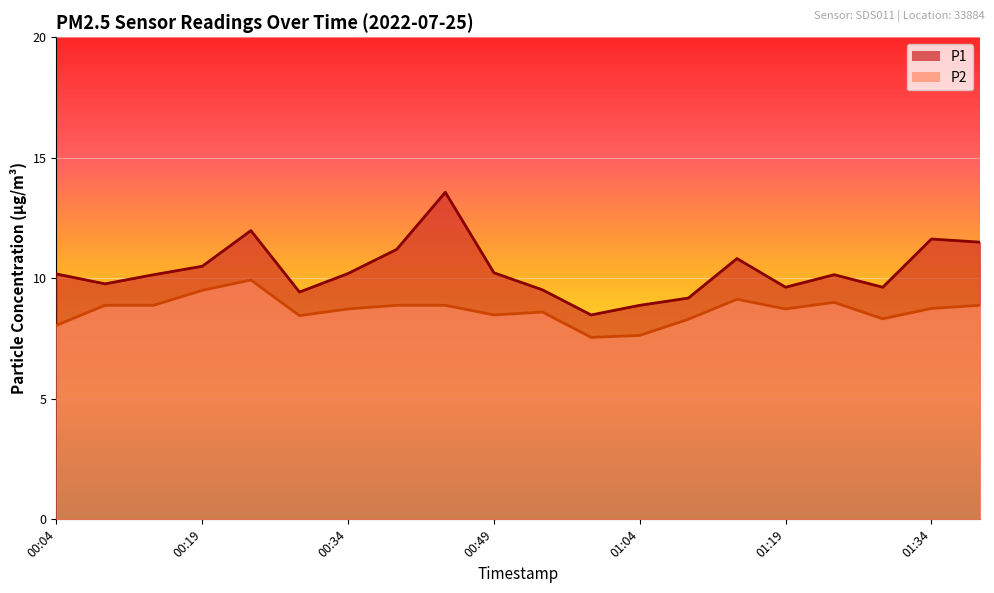

What is the sum of all P2 values?

173.6